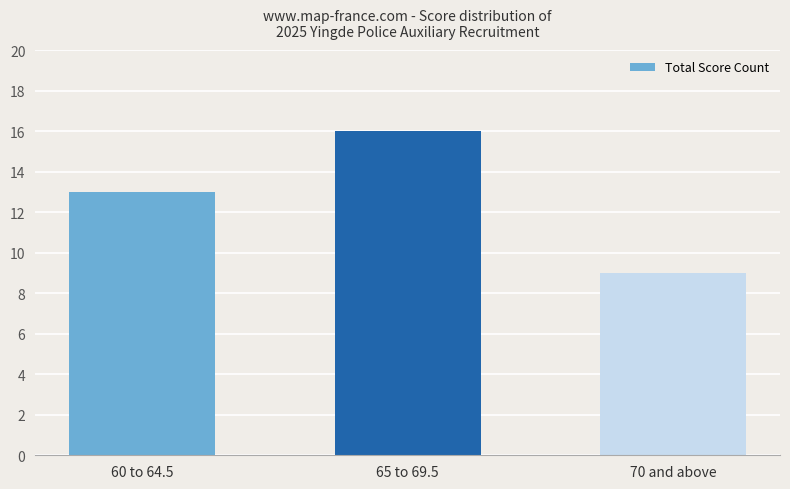

What is the average value?

13